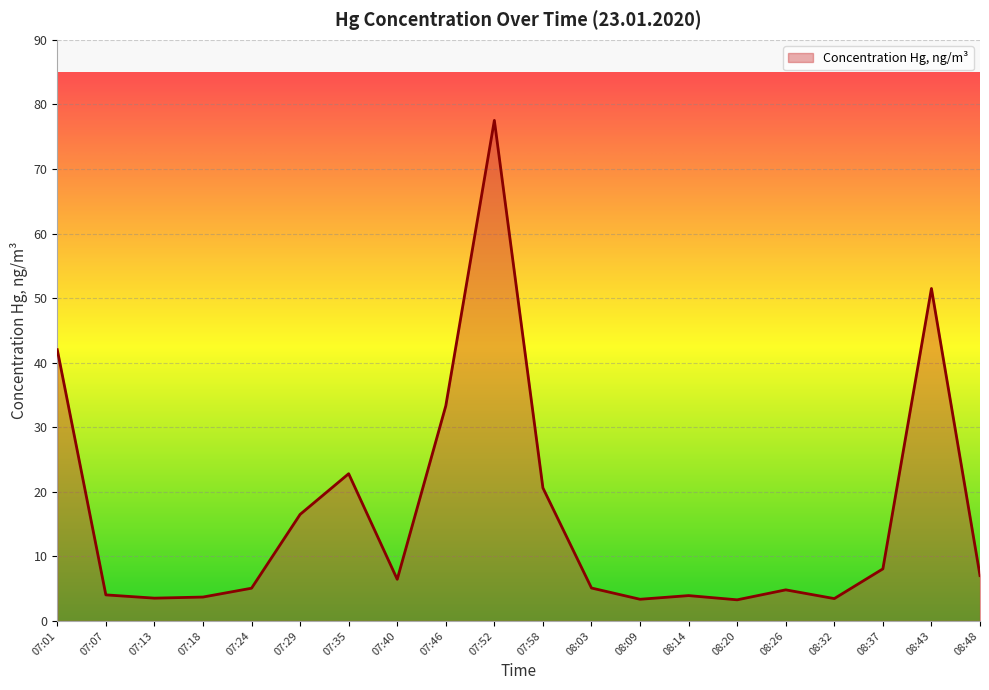

Is it true that the value at 08:20 is 3.3?

True